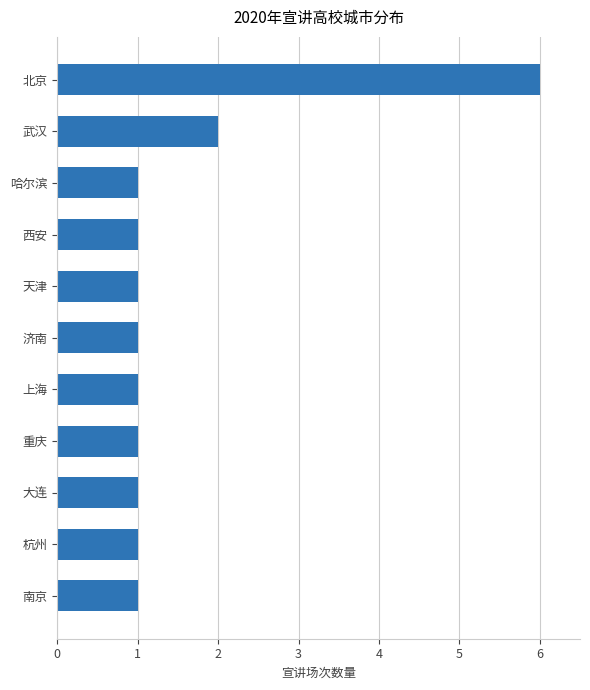

Reading top to bottom, list all the values displayed in this chart.

北京=6	武汉=2	哈尔滨=1	西安=1	天津=1	济南=1	上海=1	重庆=1	大连=1	杭州=1	南京=1